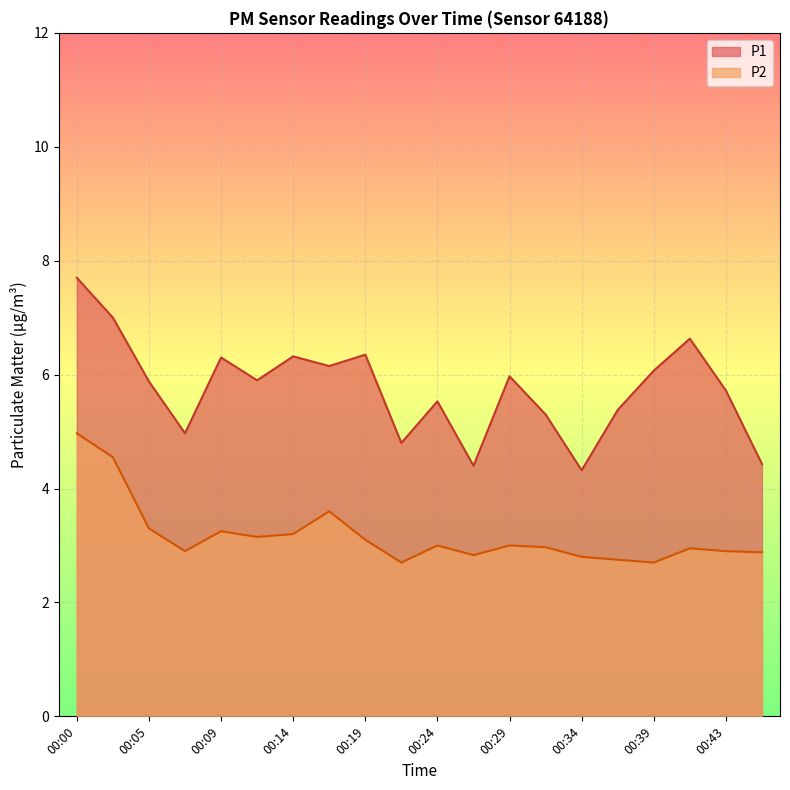

What is the difference between the second highest and minimum values in the P2 series?

1.8